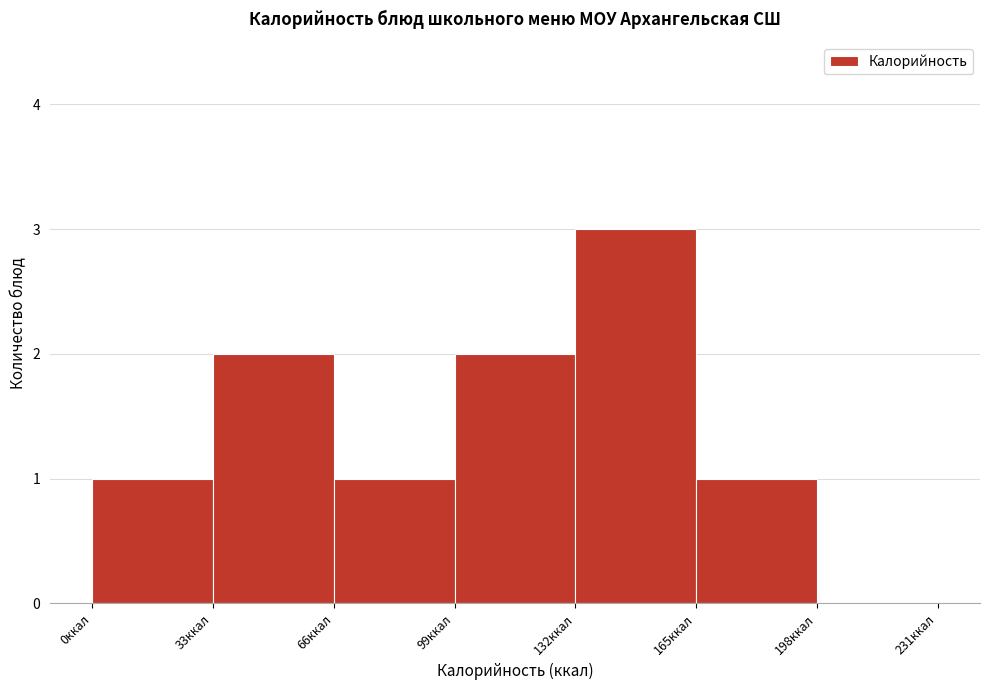

Which range on the x-axis has the tallest bar?

132 to 165